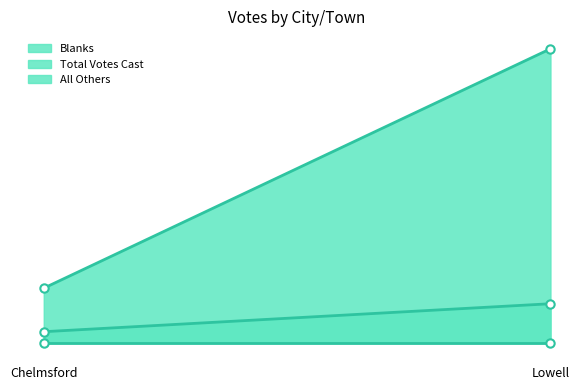

What is the difference between the maximum and minimum values in the Total Votes Cast series?

154